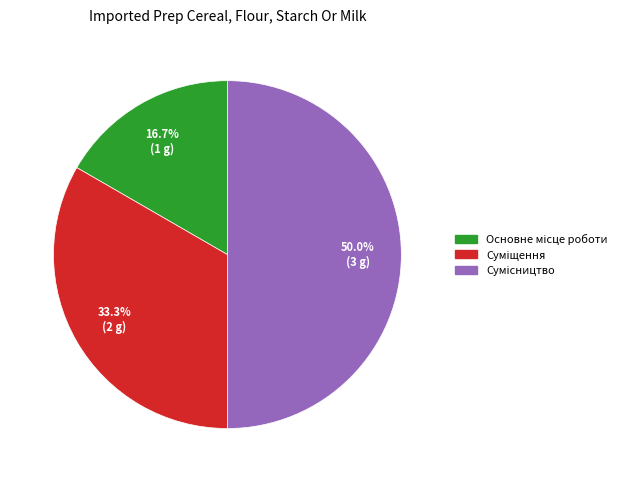

How many slices are in this pie chart?

3